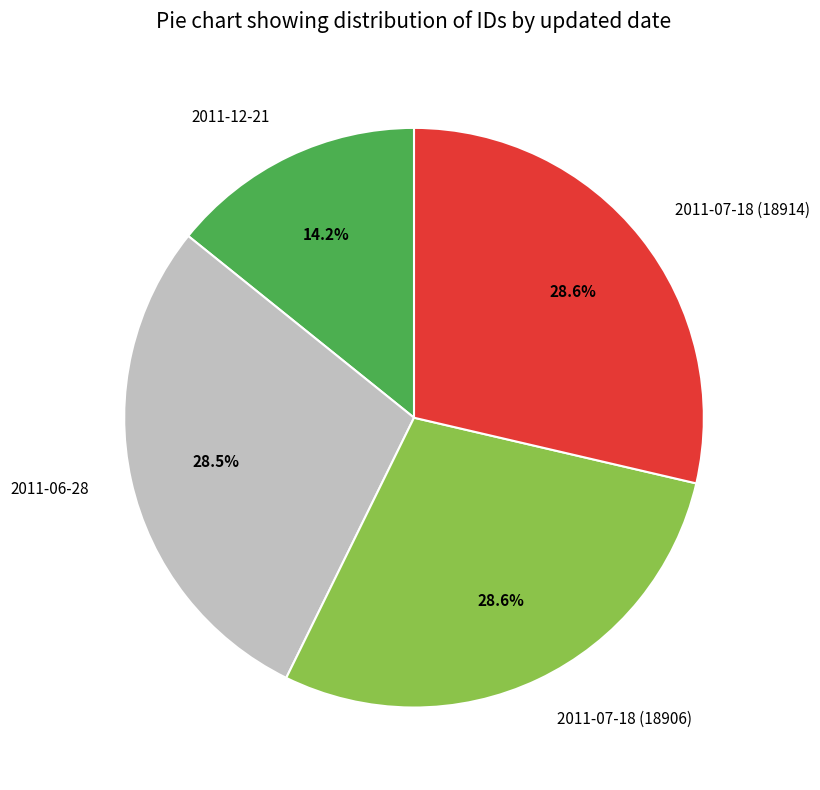

To the nearest percent, what is the difference between the largest and smallest slice percentages?

14%